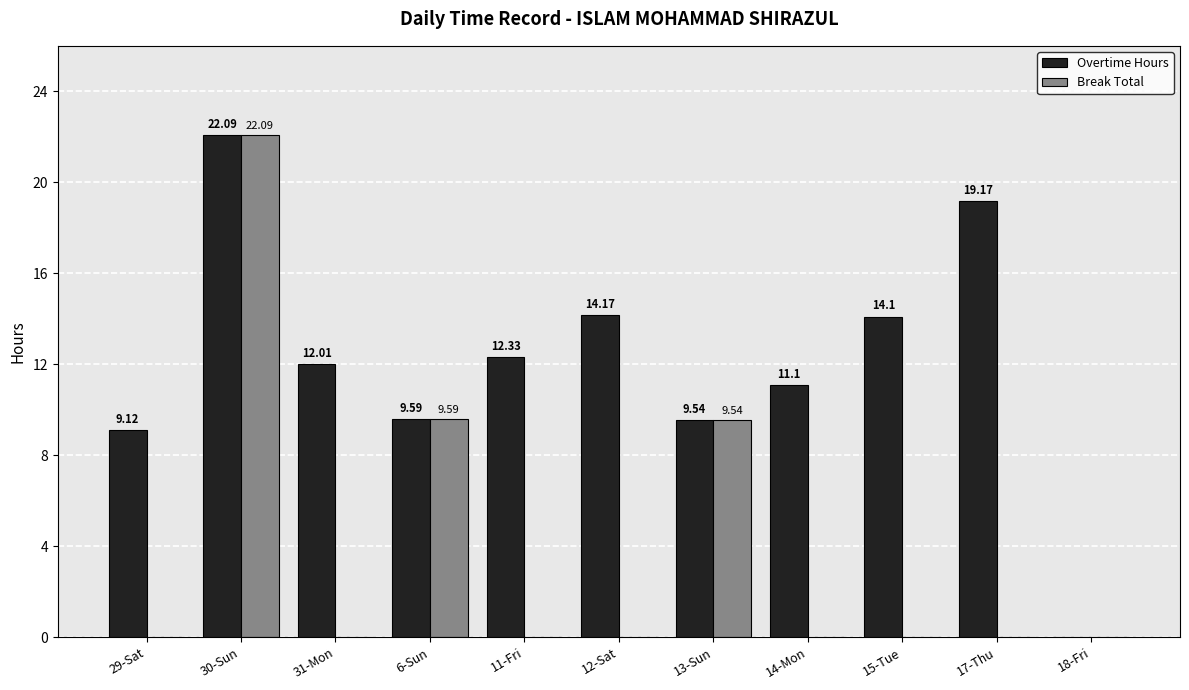

Is the value of Overtime Hours at 15-Tue greater than the value of Break Total at 12-Sat?

Yes